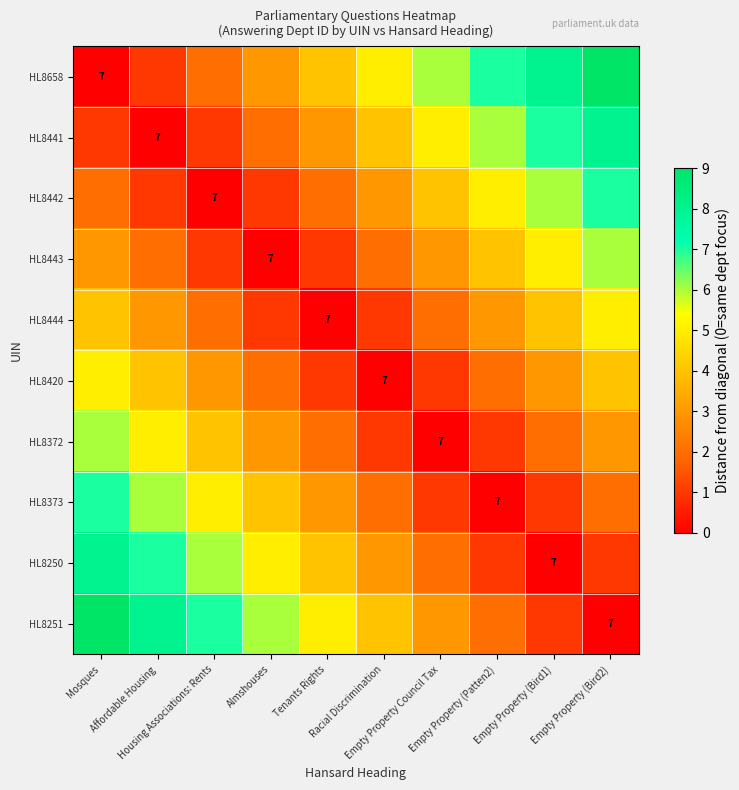

At Affordable Housing, list the series in order from largest to smallest.

HL8251, HL8250, HL8373, HL8372, HL8420, HL8444, HL8443, HL8658, HL8442, HL8441